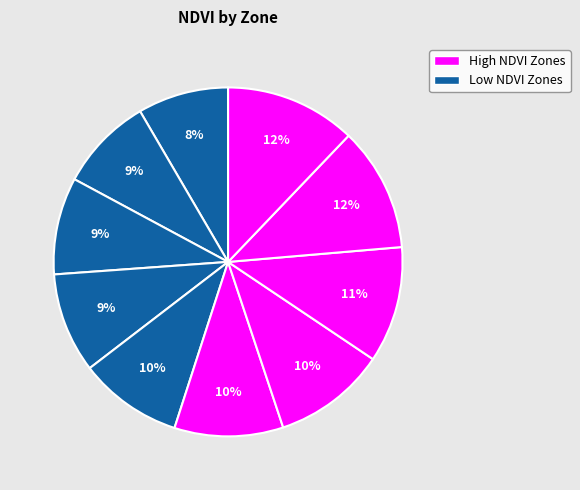

How many slices are in this pie chart?

10